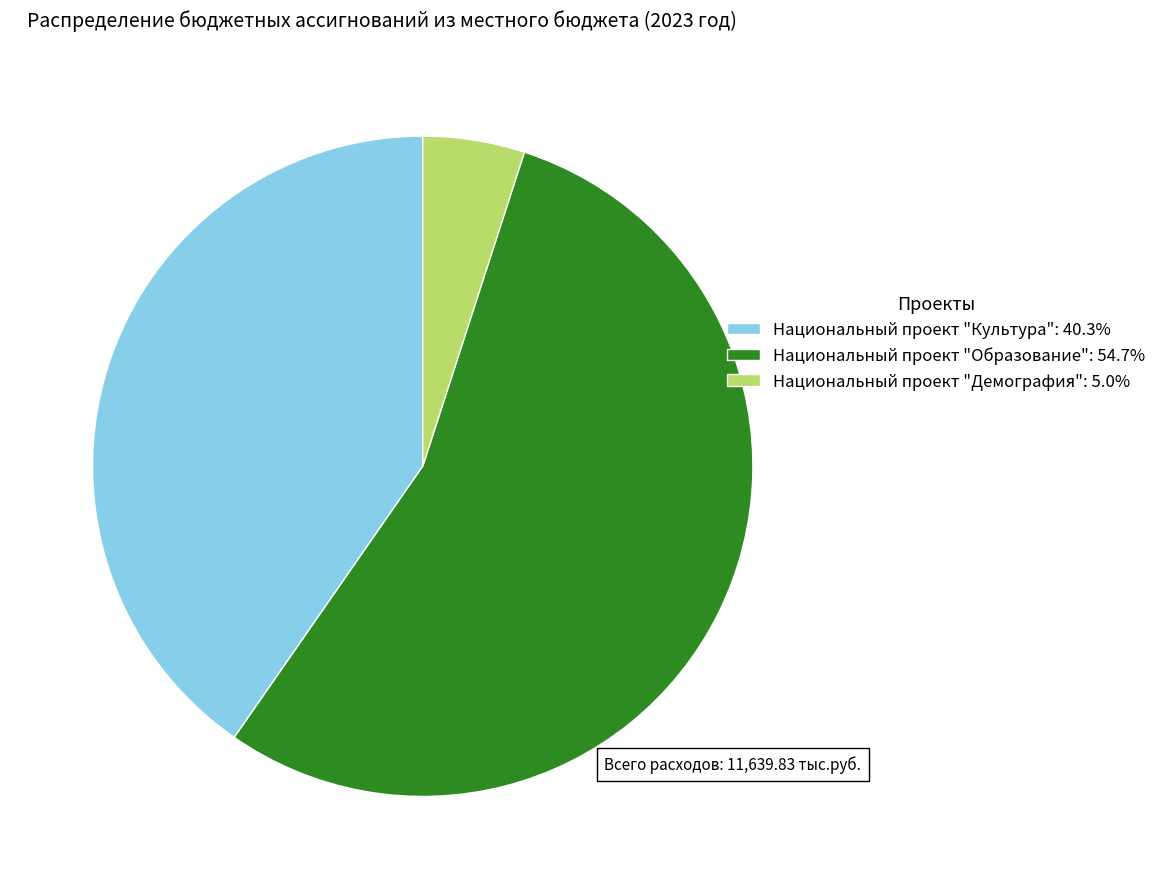

The Национальный проект "Демография" slice represents 18% of the pie. True or false?

False